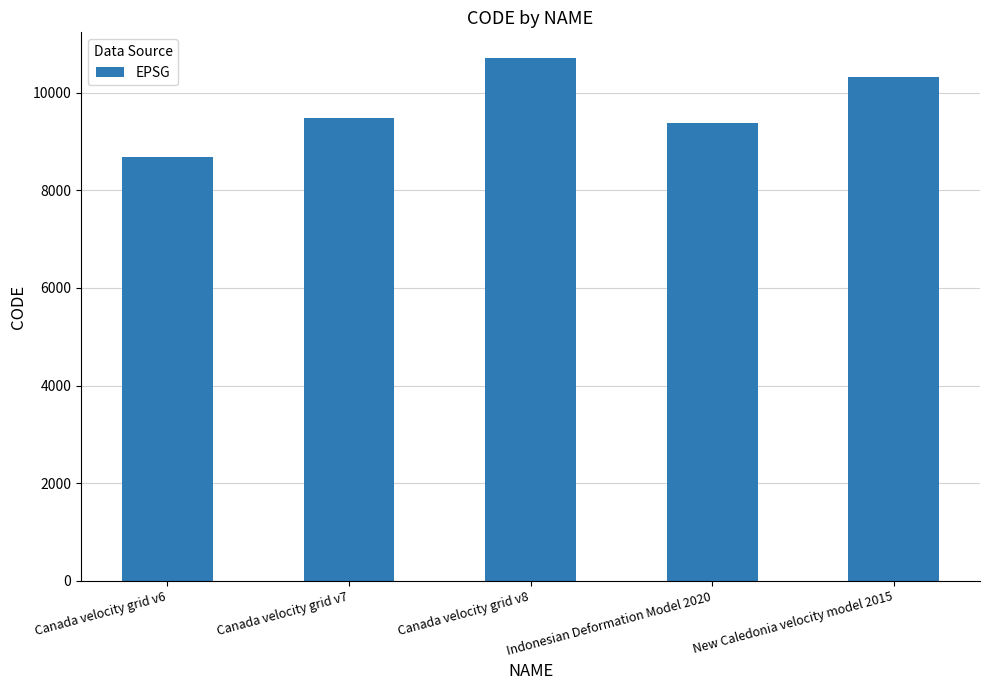

Rank the categories by value from lowest to highest.

Canada velocity grid v6, Indonesian Deformation Model 2020, Canada velocity grid v7, New Caledonia velocity model 2015, Canada velocity grid v8